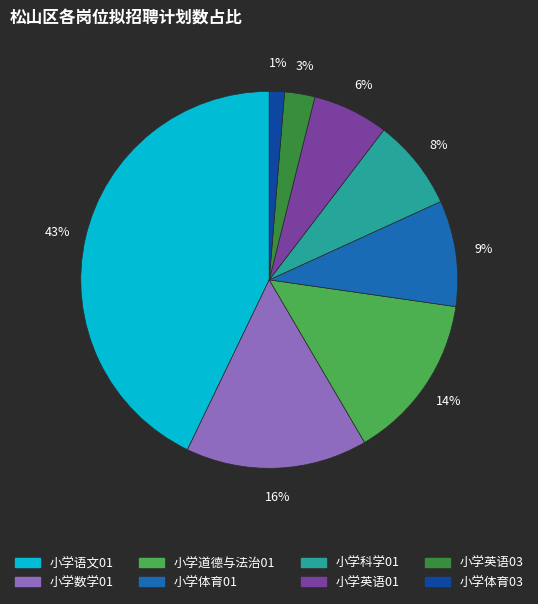

What percentage is the 小学体育01 slice, to the nearest percent?

9%